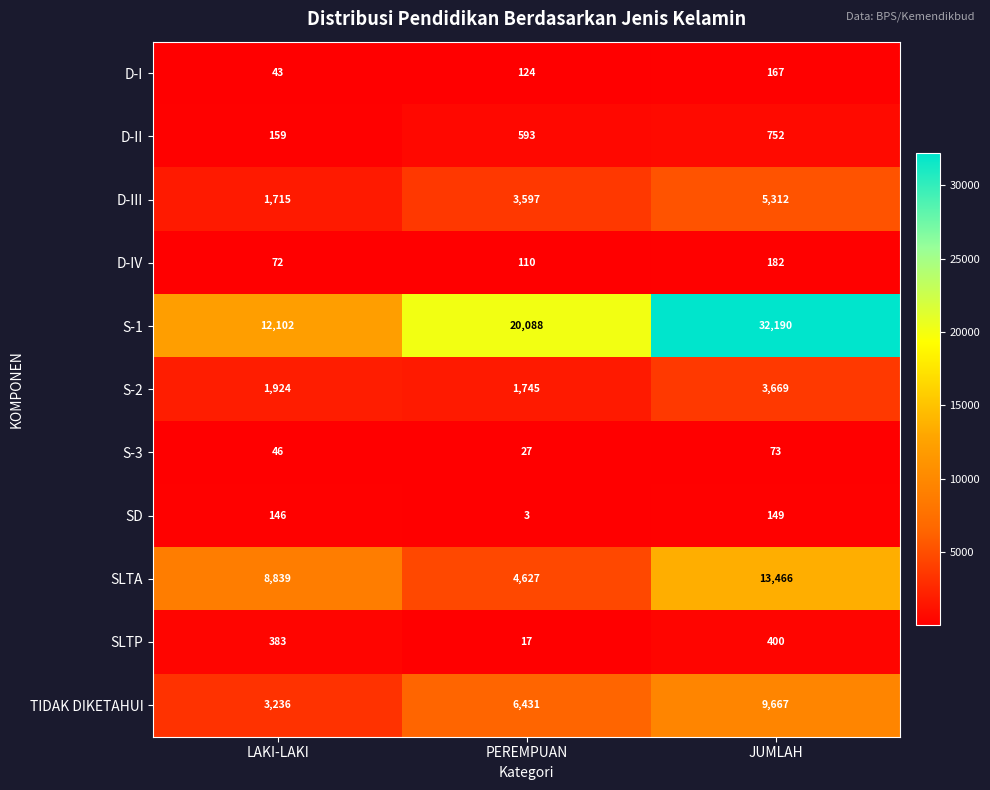

At how many categories does at least one series exceed 5060?

3